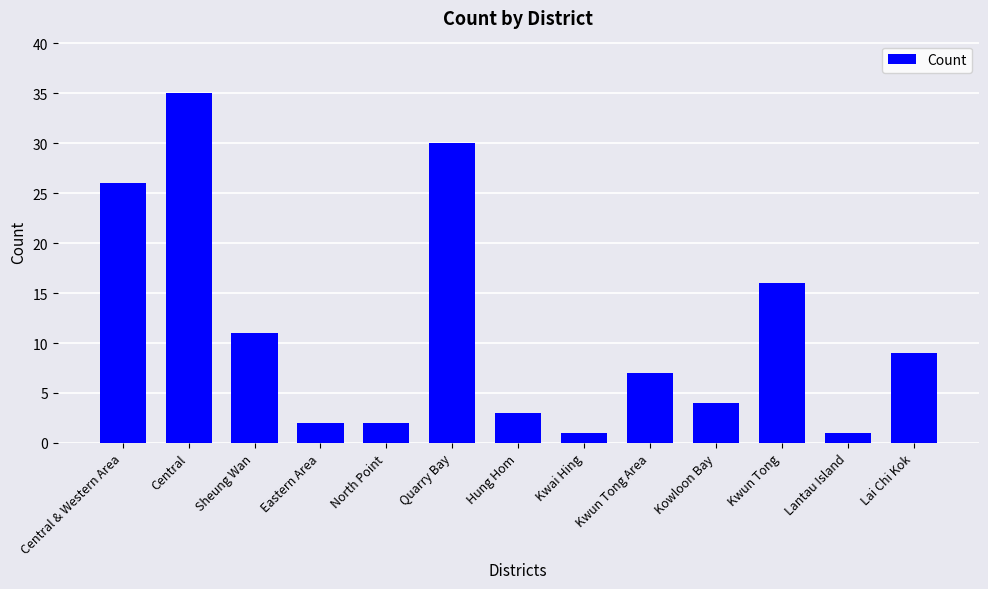

Are the bars grouped side by side (vs. stacked)?

No